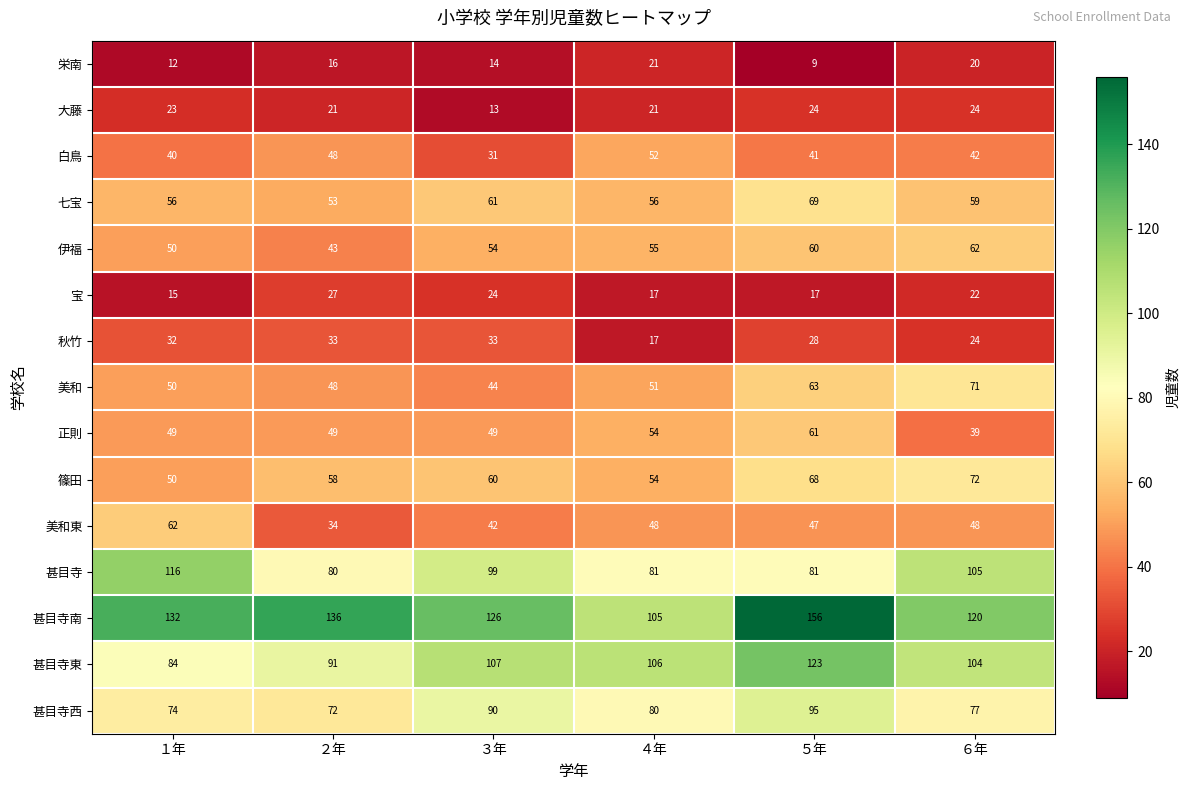

Which category has the lowest value in the 宝 series?

１年